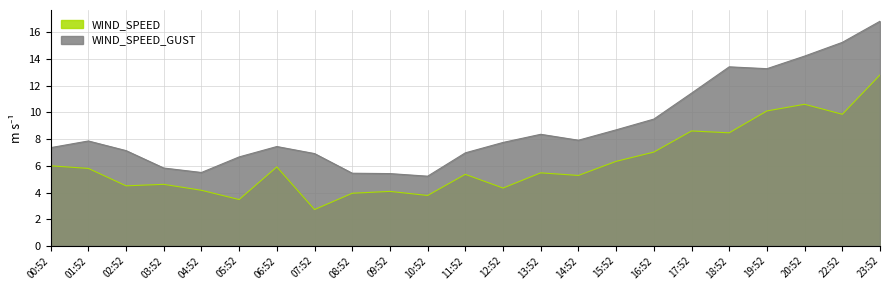

True or false: WIND_SPEED and WIND_SPEED_GUST cross at least once.

False